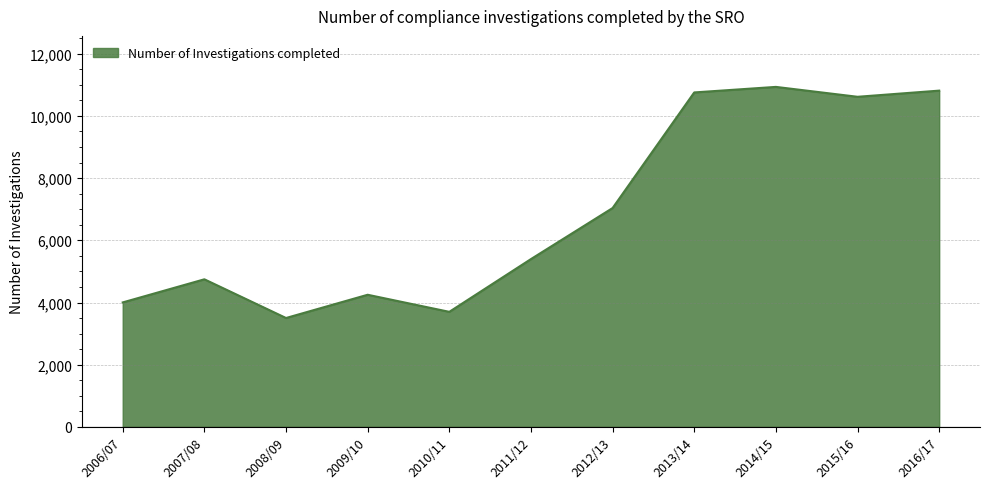

How many lines are shown in the chart?

1